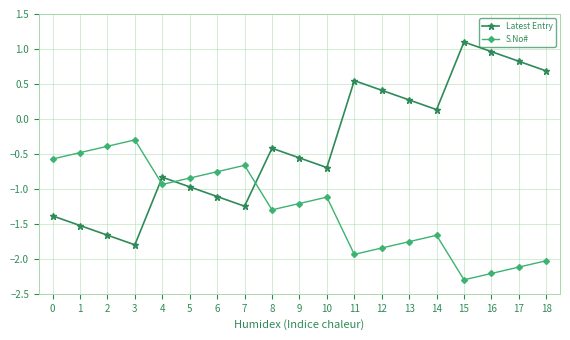

Is the value of Latest Entry at 4 greater than the value of S.No# at 6?

No